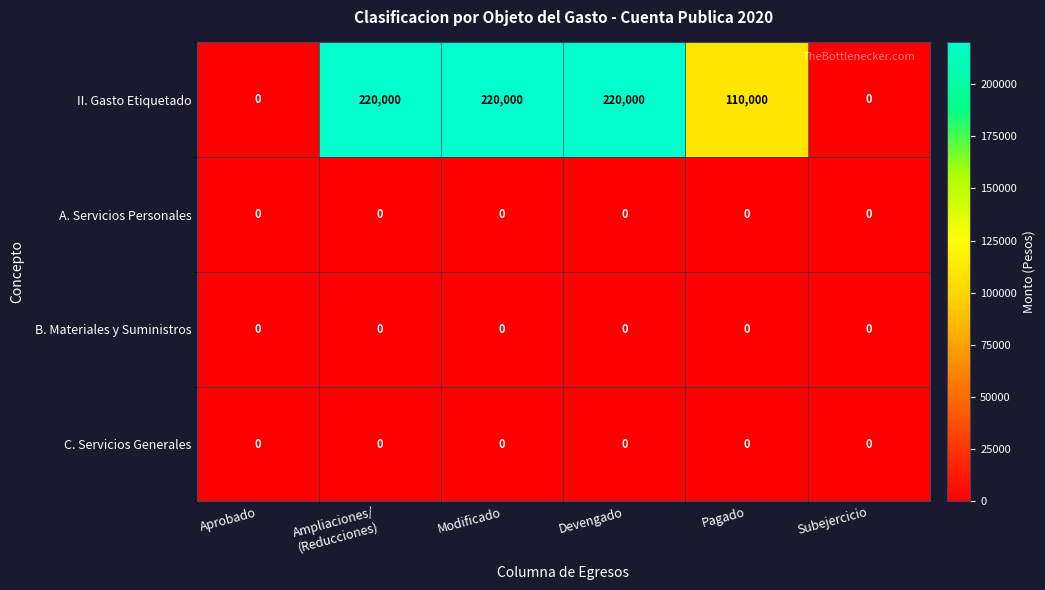

Which series has the largest total across all categories?

II. Gasto Etiquetado